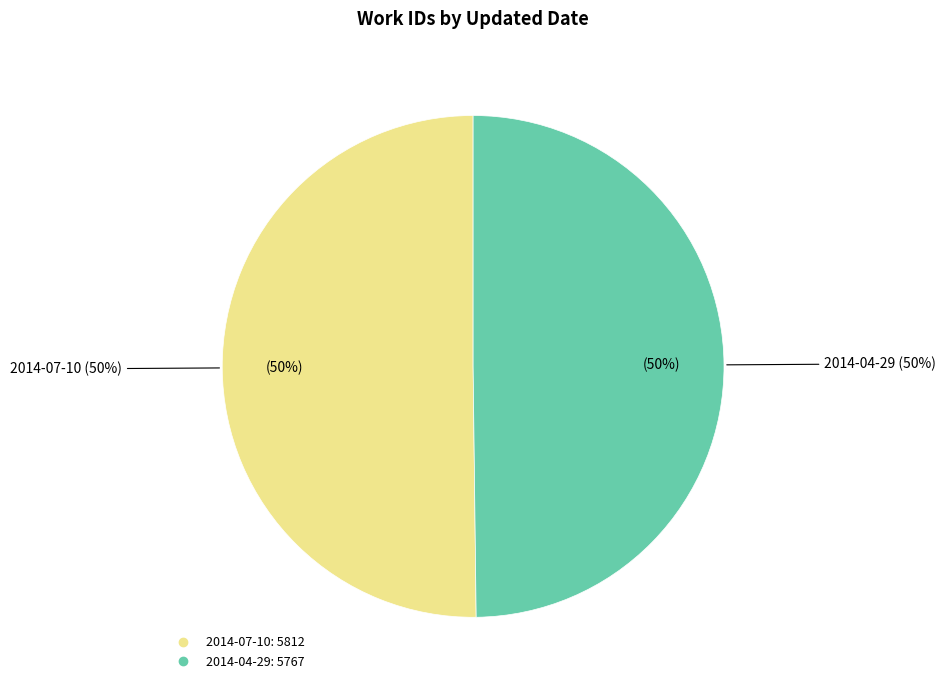

Rank the categories by value from highest to lowest.

2014-07-10, 2014-04-29